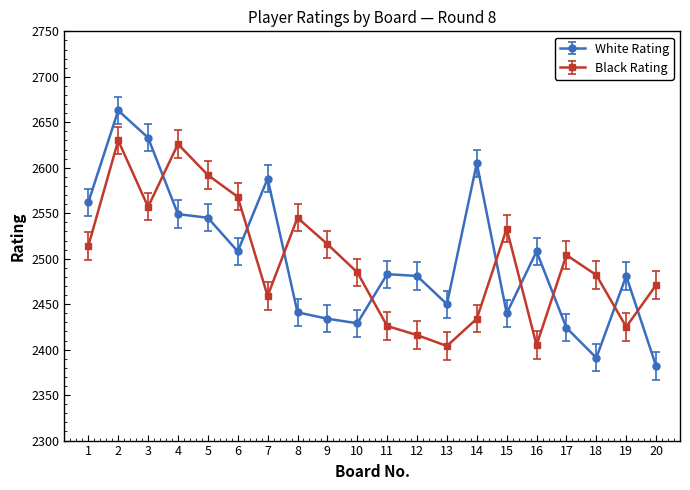

Is it true that White Rating equals 2545 at 5?

True